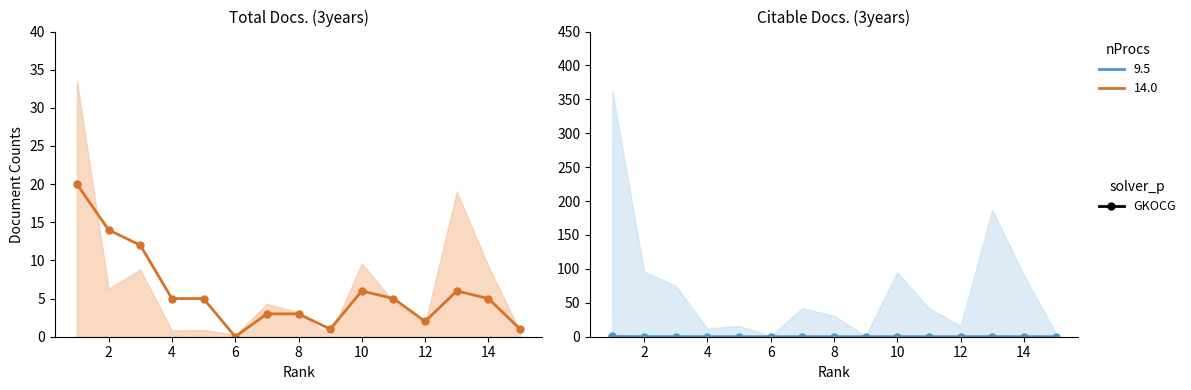

At which category is the sum across all series the highest?

1